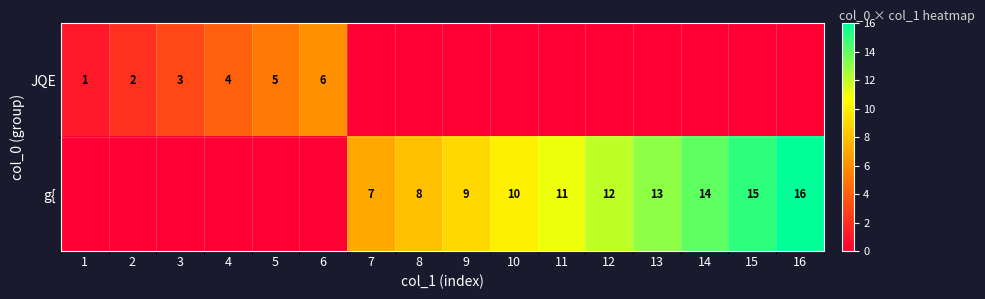

The g{ series shows 21 at 12. True or false?

False